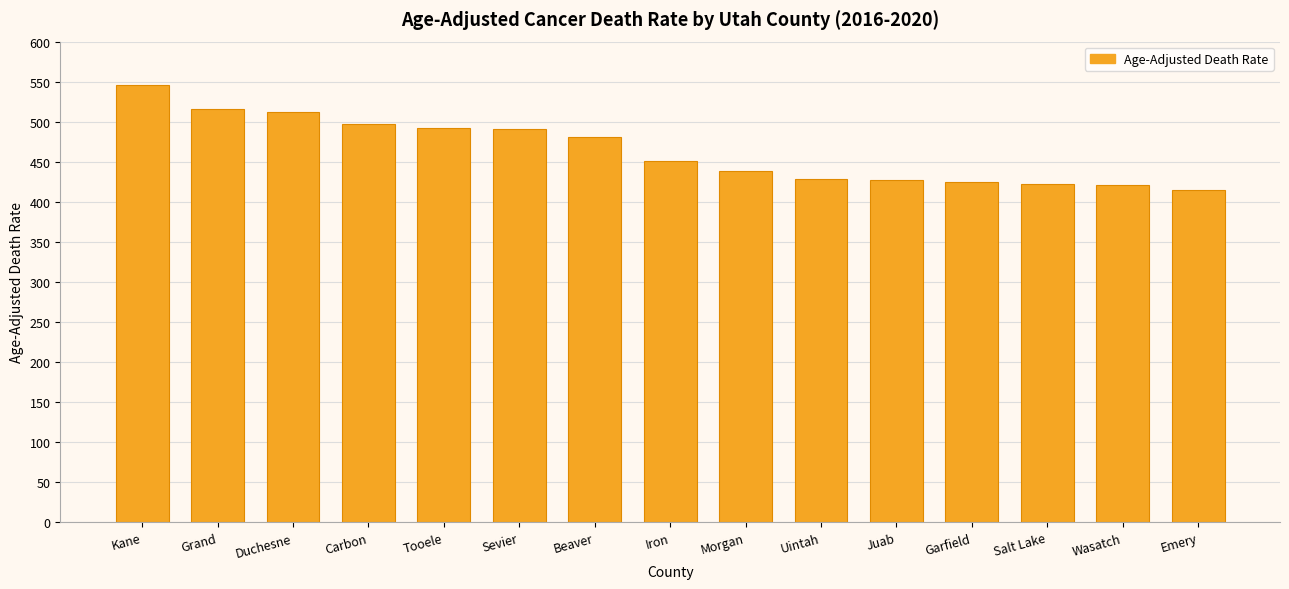

Does the chart contain stacked bars?

No